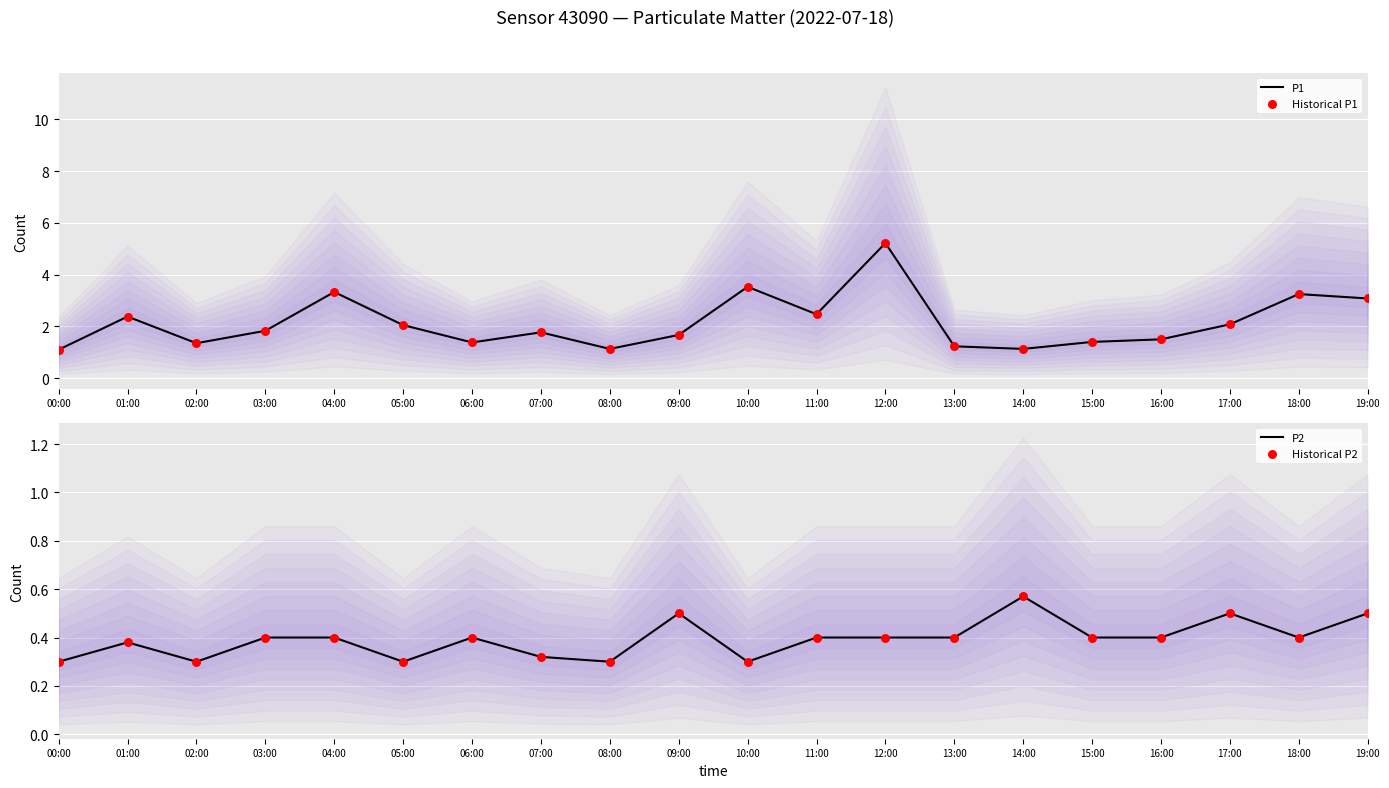

At which category is the sum across all series the highest?

12:00